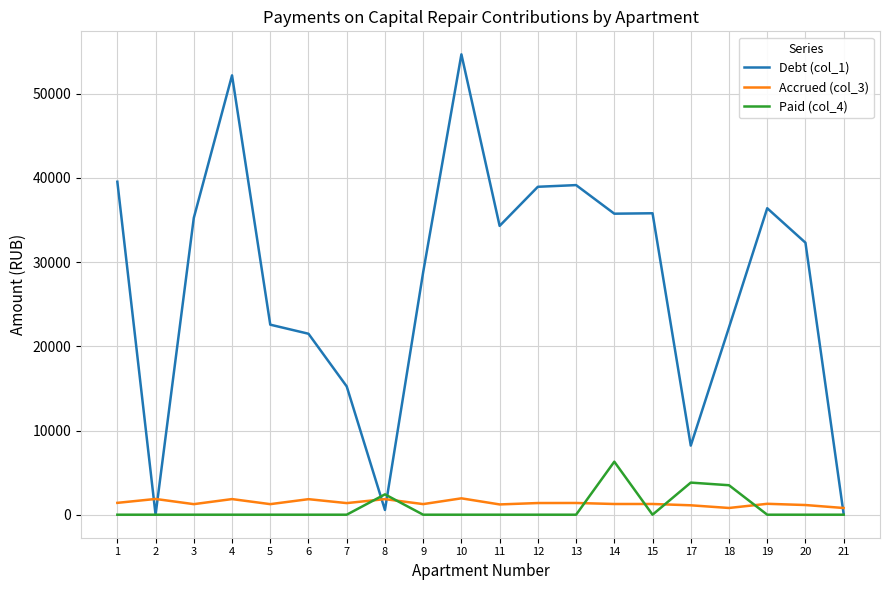

Which series has the largest range (max minus min)?

Debt (col_1)